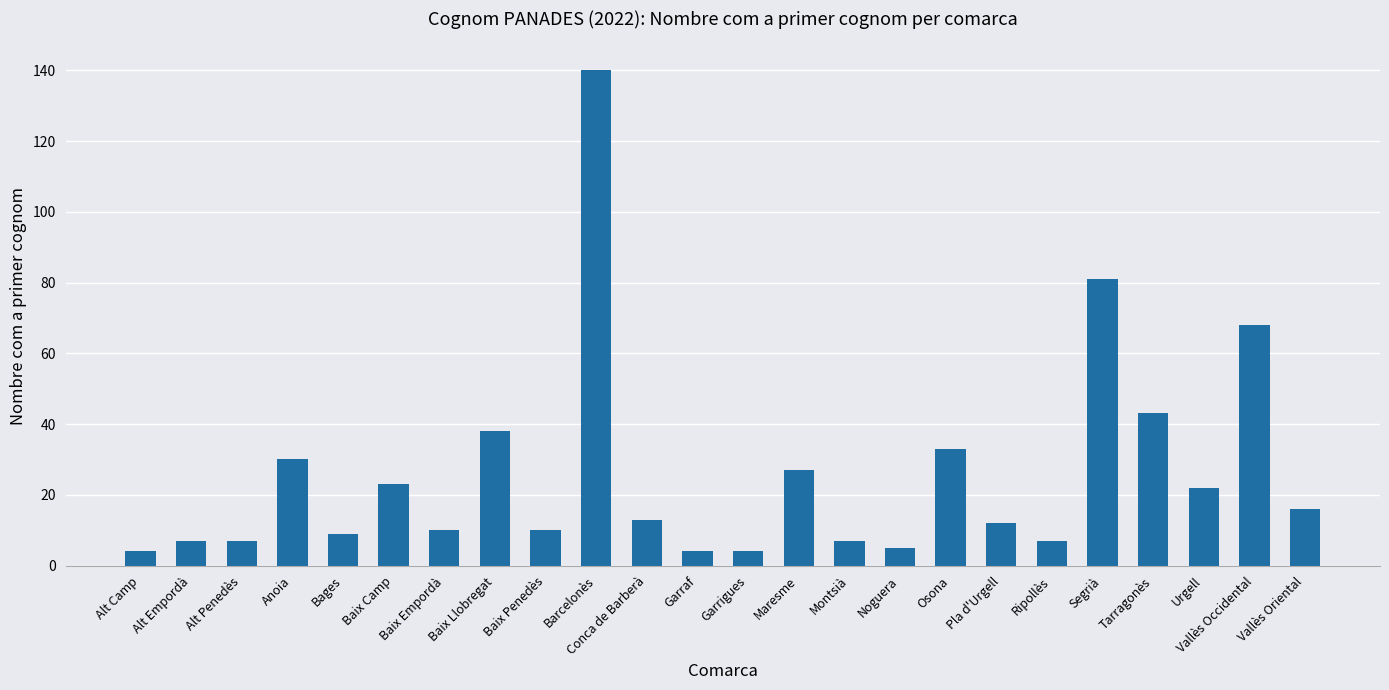

What position from the left is Segrià?

20